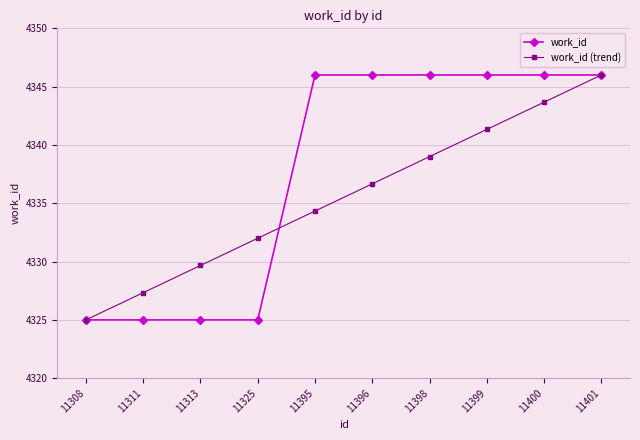

The value of work_id at 11400 is 7699.5. True or false?

False